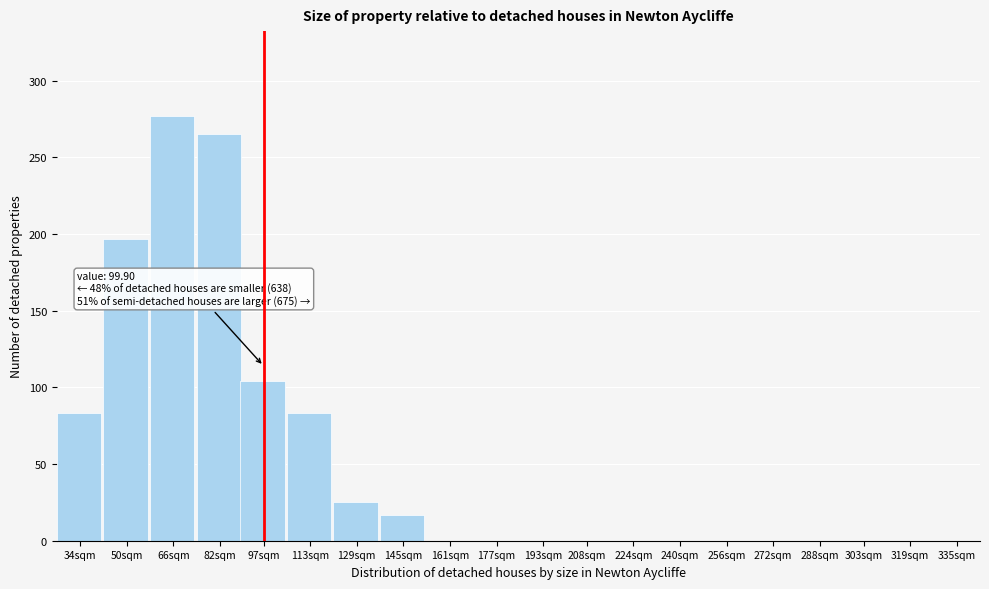

Reading right to left, extract all data points from this chart.

335sqm=0	319sqm=0	303sqm=0	288sqm=0	272sqm=0	256sqm=0	240sqm=0	224sqm=0	208sqm=0	193sqm=0	177sqm=0	161sqm=0	145sqm=17	129sqm=25	113sqm=83	97sqm=104	82sqm=265	66sqm=277	50sqm=197	34sqm=83